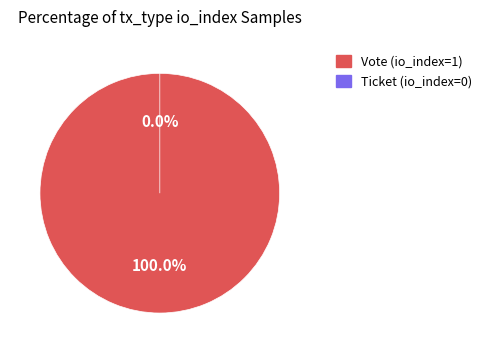

To the nearest percent, what is the difference between the largest and smallest slice percentages?

100%